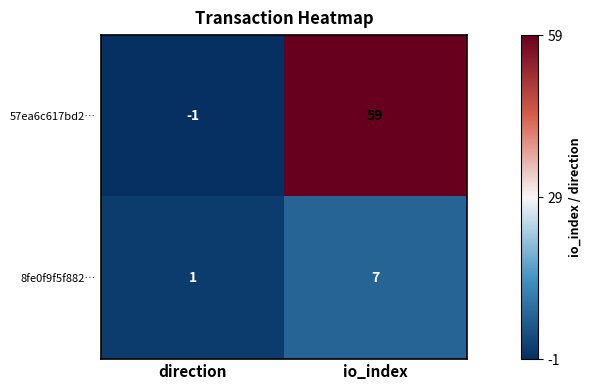

What is the spread (max minus min) of values at io_index?

52